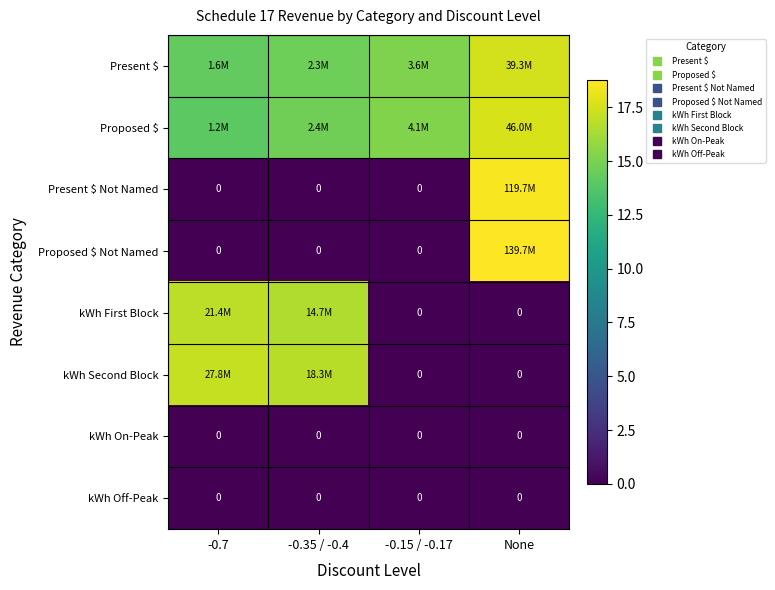

Which category has the lowest value in the kWh Off-Peak series?

-0.7